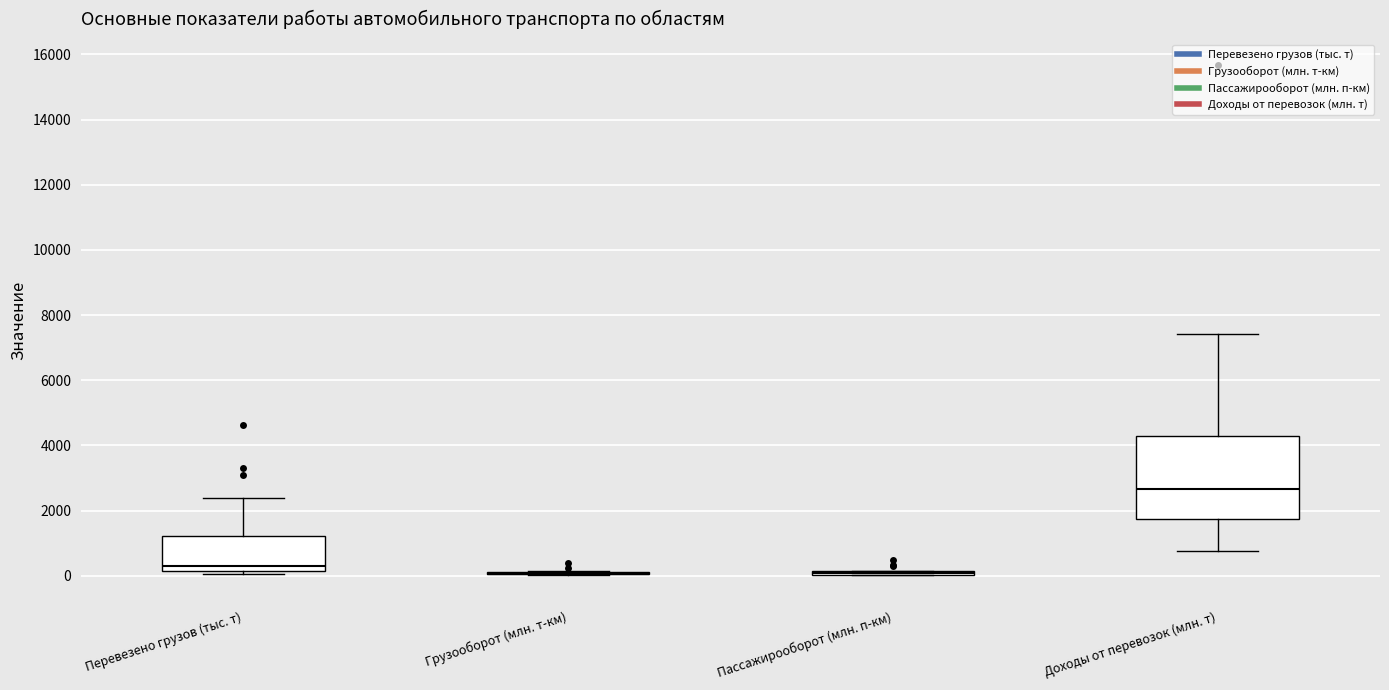

Reading left to right, read every box against the y-axis: the position of its median line, the range the box covers, and the ends of its whiskers. The values are not printed on the chart, so give them approximately, as read against the axis.

Перевезено грузов (тыс. т): median 200 (just above the box's lower edge), box 200 to 1200, whiskers 0 to 2400
Грузооборот (млн. т-км): box collapsed to a line at 0, whiskers 0 to 200
Пассажирооборот (млн. п-км): box collapsed to a line at 0, whiskers 0 to 200
Доходы от перевозок (млн. т): median 2600, box 1800 to 4200, whiskers 800 to 7400